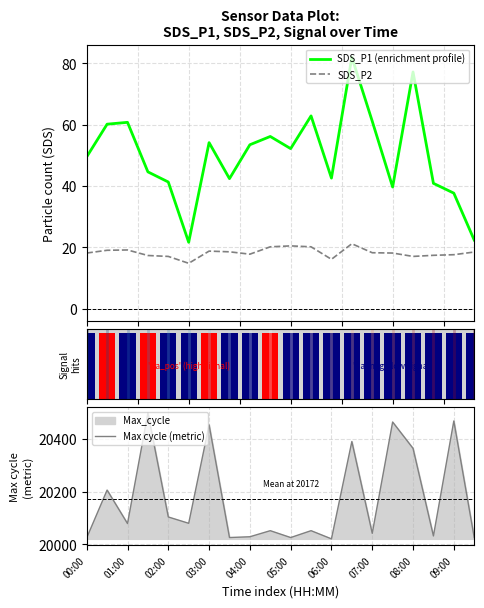

Which series has the largest total across all categories?

Max cycle (metric)